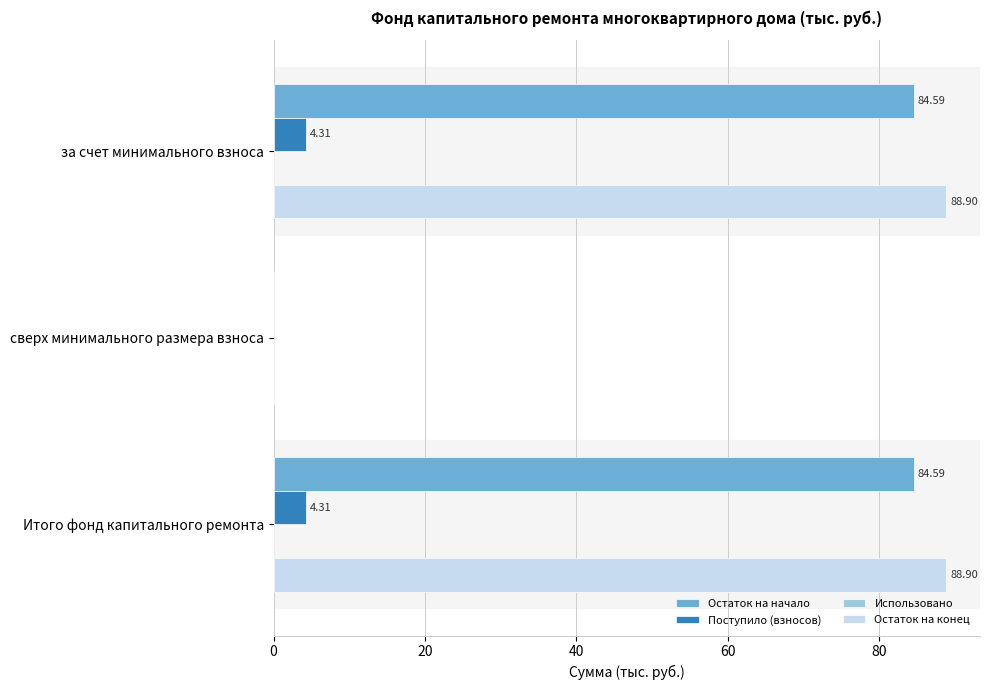

Which series has the largest total across all categories?

Остаток на конец